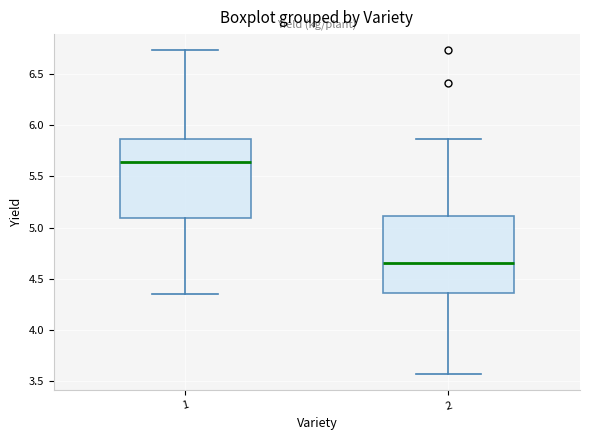

Reading left to right, read every box against the y-axis: the position of its median line, the range the box covers, and the ends of its whiskers. The values are not printed on the chart, so give them approximately, as read against the axis.

1: median 5.65, box 5.10 to 5.85, whiskers 4.35 to 6.75
2: median 4.65, box 4.35 to 5.10, whiskers 3.55 to 5.85